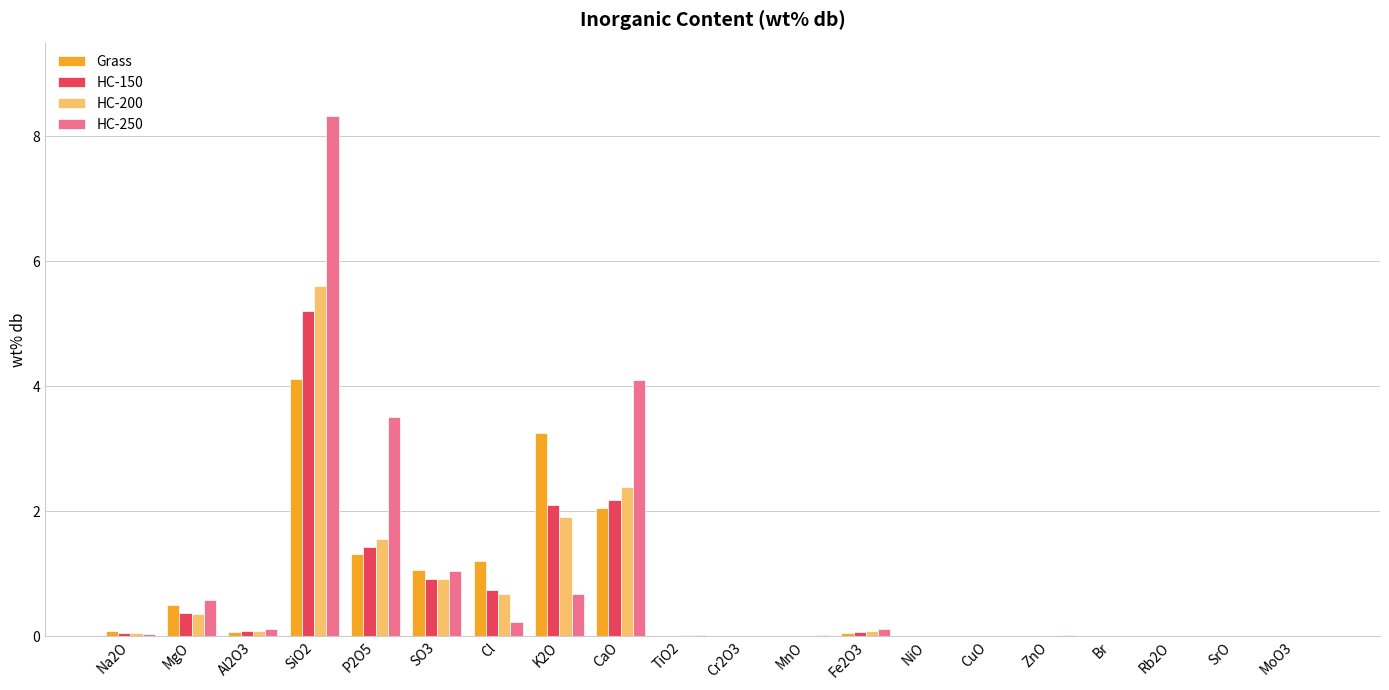

At which category is the sum across all series the highest?

SiO2